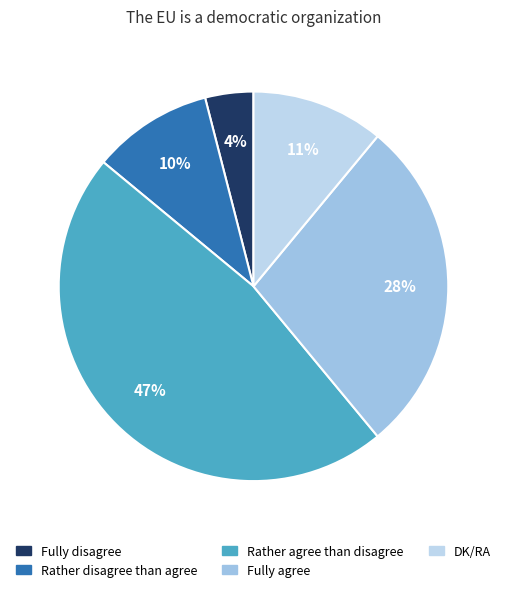

How many segments does this pie chart have?

5